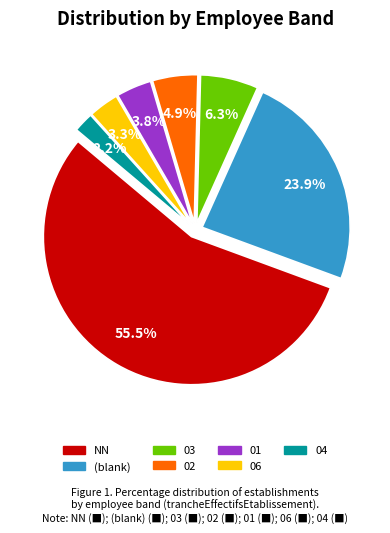

Is there a majority slice in this chart?

Yes